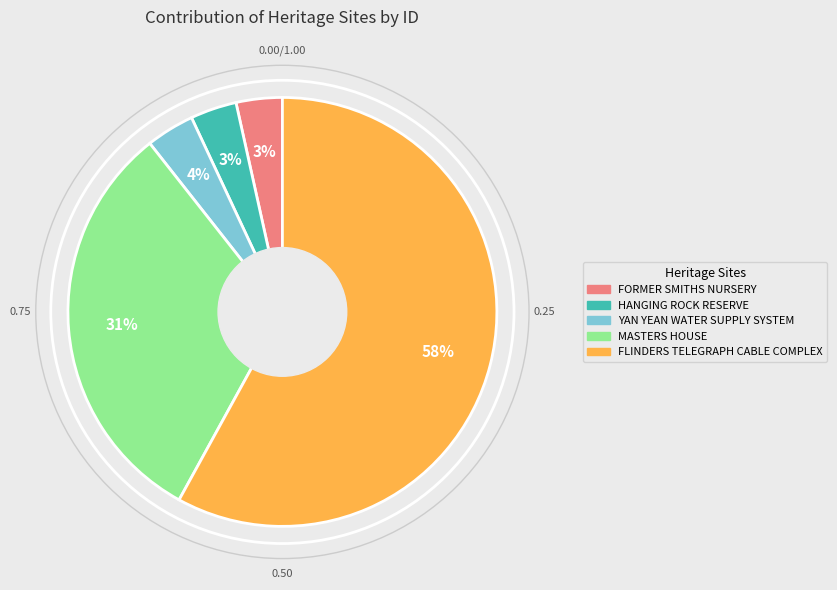

To the nearest percent, what is the average slice percentage?

20%